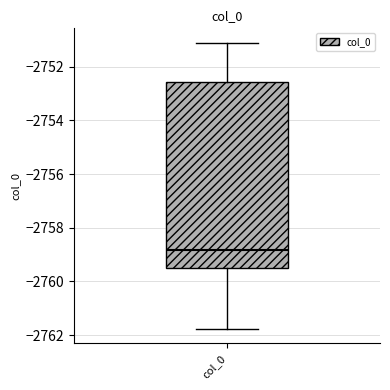

Where is the upper edge of the box for col_0 on the y-axis? The values are not printed on the chart, so give them approximately, as read against the axis.

-2752.6